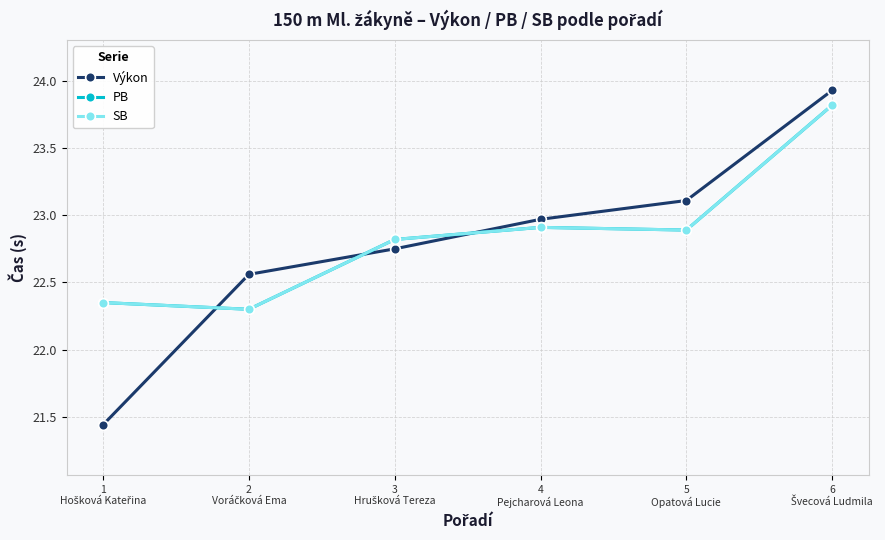

Reading right to left, transcribe all the data shown in this chart.

Výkon: 6
Švecová Ludmila=23.9	5
Opatová Lucie=23.1	4
Pejcharová Leona=23.0	3
Hrušková Tereza=22.8	2
Voráčková Ema=22.6	1
Hošková Kateřina=21.4
PB: 6
Švecová Ludmila=23.8	5
Opatová Lucie=22.9	4
Pejcharová Leona=22.9	3
Hrušková Tereza=22.8	2
Voráčková Ema=22.3	1
Hošková Kateřina=22.4
SB: 6
Švecová Ludmila=23.8	5
Opatová Lucie=22.9	4
Pejcharová Leona=22.9	3
Hrušková Tereza=22.8	2
Voráčková Ema=22.3	1
Hošková Kateřina=22.4